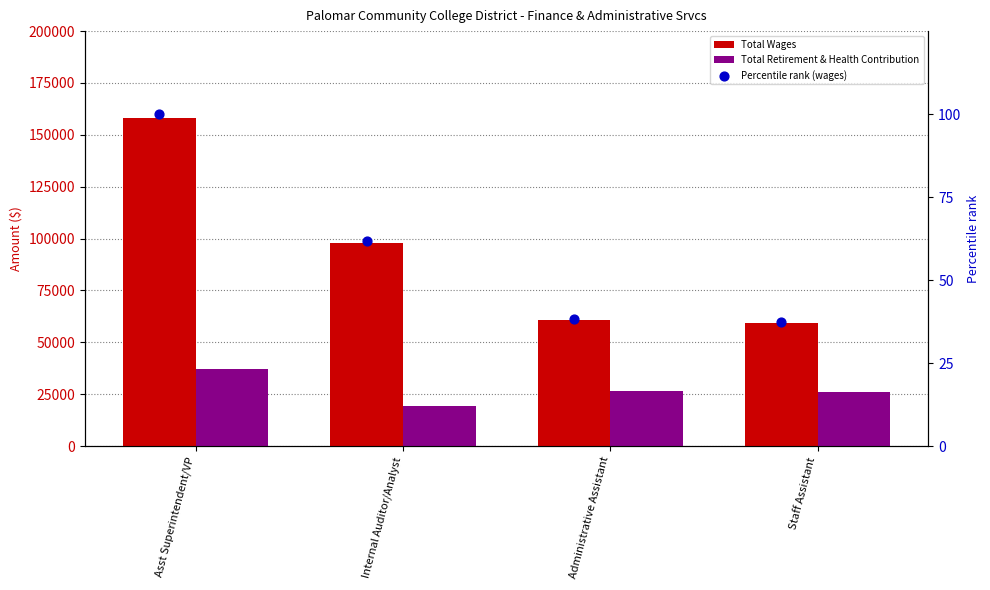

Which series has the largest Y range (max minus min)?

Total Wages